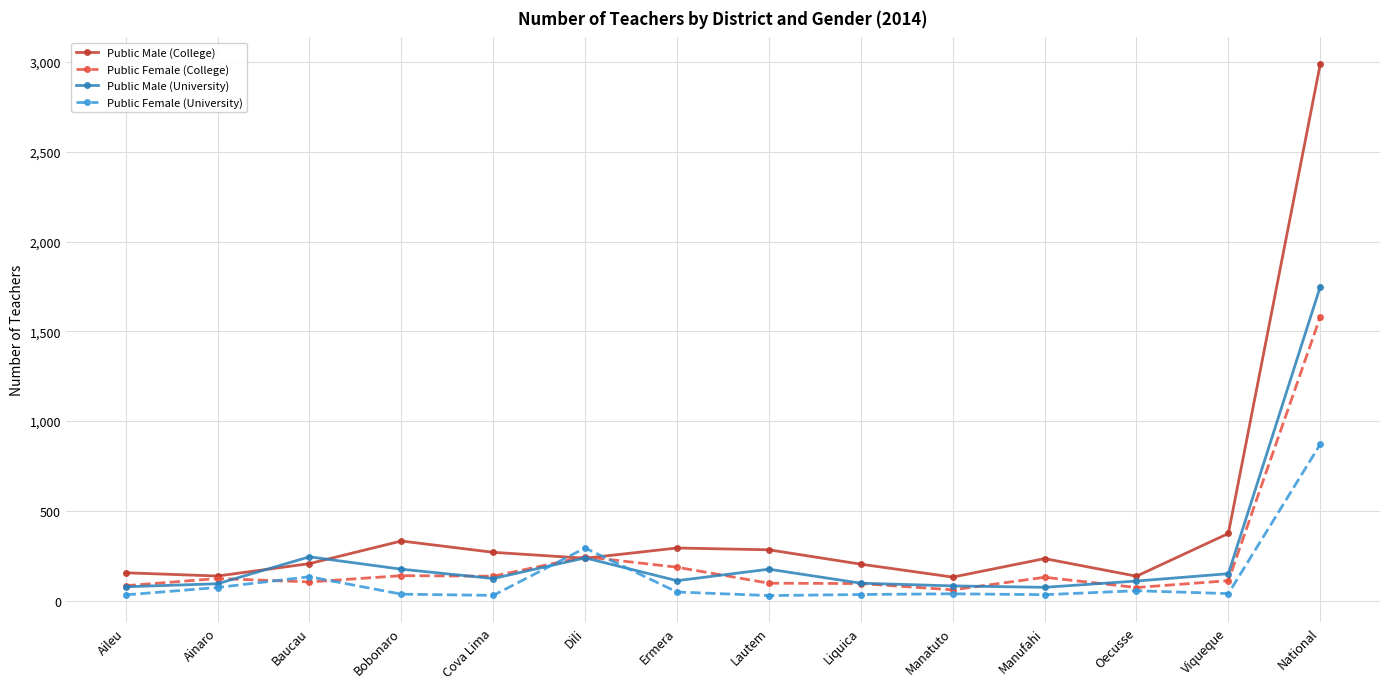

Which series has the largest total across all categories?

Public Male (College)